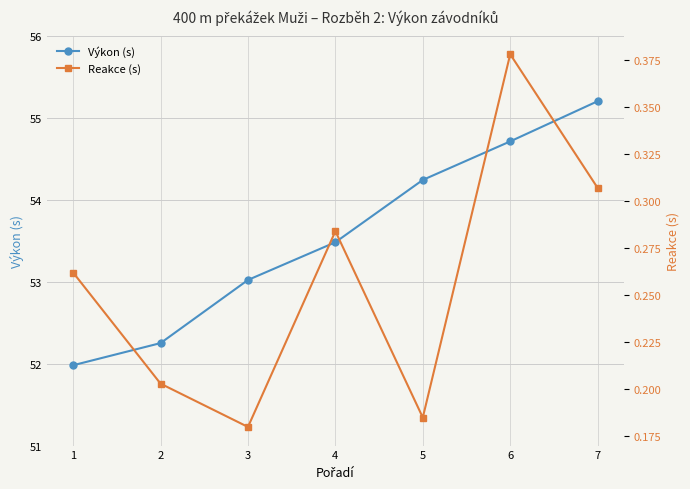

Is the value of Reakce (s) at 3 greater than the value of Výkon (s) at 7?

No